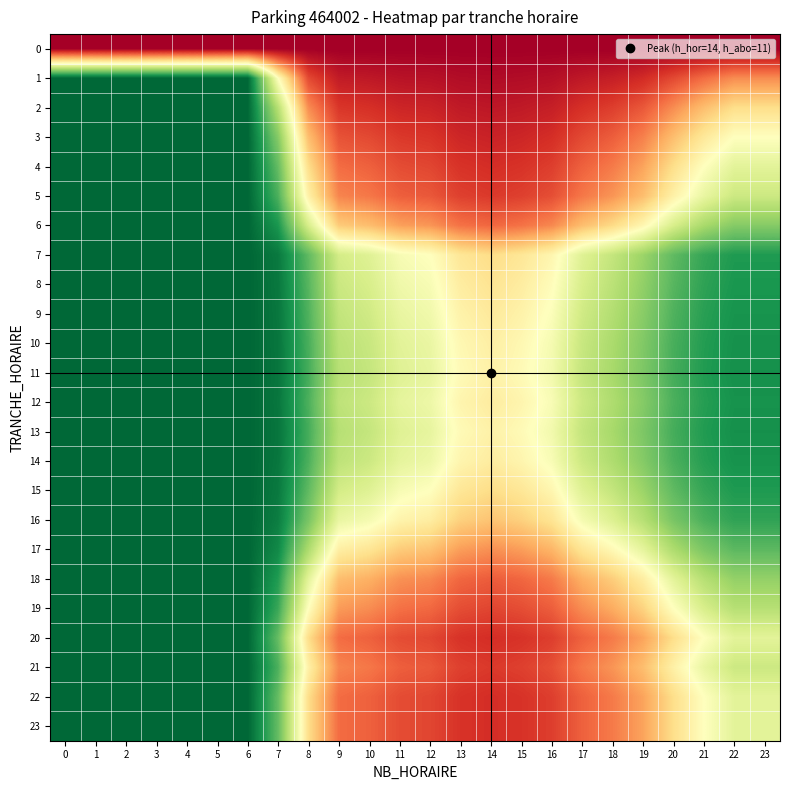

Reading right to left, list all the values displayed in this chart.

0: 23=0.0	22=0.0	21=0.0	20=0.0	19=0.0	18=0.0	17=0.0	16=0.0	15=0.0	14=0.0	13=0.0	12=0.0	11=0.0	10=0.0	9=0.0	8=0.0	7=0.0	6=0.0	5=0.0	4=0.0	3=0.0	2=0.0	1=0.0	0=0.0
1: 23=0.2	22=0.2	21=0.2	20=0.1	19=0.1	18=0.1	17=0.1	16=0.0	15=0.0	14=0.0	13=0.0	12=0.0	11=0.0	10=0.1	9=0.1	8=0.1	7=0.5	6=1.0	5=1.0	4=1.0	3=1.0	2=1.0	1=1.0	0=1.0
2: 23=0.4	22=0.4	21=0.3	20=0.2	19=0.2	18=0.1	17=0.1	16=0.1	15=0.1	14=0.0	13=0.1	12=0.1	11=0.1	10=0.1	9=0.1	8=0.2	7=0.7	6=1.0	5=1.0	4=1.0	3=1.0	2=1.0	1=1.0	0=1.0
3: 23=0.5	22=0.5	21=0.4	20=0.3	19=0.2	18=0.2	17=0.1	16=0.1	15=0.1	14=0.1	13=0.1	12=0.1	11=0.1	10=0.1	9=0.2	8=0.3	7=0.7	6=1.0	5=1.0	4=1.0	3=1.0	2=1.0	1=1.0	0=1.0
4: 23=0.6	22=0.6	21=0.5	20=0.4	19=0.3	18=0.2	17=0.2	16=0.1	15=0.1	14=0.1	13=0.1	12=0.1	11=0.1	10=0.2	9=0.2	8=0.4	7=0.8	6=1.0	5=1.0	4=1.0	3=1.0	2=1.0	1=1.0	0=1.0
5: 23=0.6	22=0.6	21=0.6	20=0.5	19=0.3	18=0.3	17=0.2	16=0.2	15=0.1	14=0.1	13=0.1	12=0.2	11=0.2	10=0.2	9=0.2	8=0.5	7=0.8	6=1.0	5=1.0	4=1.0	3=1.0	2=1.0	1=1.0	0=1.0
6: 23=0.7	22=0.7	21=0.7	20=0.6	19=0.5	18=0.4	17=0.3	16=0.2	15=0.2	14=0.2	13=0.2	12=0.3	11=0.3	10=0.3	9=0.4	8=0.6	7=0.9	6=1.0	5=1.0	4=1.0	3=1.0	2=1.0	1=1.0	0=1.0
7: 23=0.9	22=0.9	21=0.9	20=0.8	19=0.7	18=0.6	17=0.6	16=0.5	15=0.4	14=0.4	13=0.4	12=0.5	11=0.5	10=0.6	9=0.6	8=0.8	7=1.0	6=1.0	5=1.0	4=1.0	3=1.0	2=1.0	1=1.0	0=1.0
8: 23=0.9	22=0.9	21=0.9	20=0.8	19=0.7	18=0.7	17=0.6	16=0.5	15=0.4	14=0.4	13=0.4	12=0.5	11=0.5	10=0.6	9=0.6	8=0.8	7=1.0	6=1.0	5=1.0	4=1.0	3=1.0	2=1.0	1=1.0	0=1.0
9: 23=0.9	22=0.9	21=0.9	20=0.8	19=0.7	18=0.7	17=0.6	16=0.5	15=0.5	14=0.4	13=0.5	12=0.5	11=0.6	10=0.6	9=0.6	8=0.8	7=1.0	6=1.0	5=1.0	4=1.0	3=1.0	2=1.0	1=1.0	0=1.0
10: 23=0.9	22=0.9	21=0.9	20=0.8	19=0.8	18=0.7	17=0.6	16=0.5	15=0.5	14=0.4	13=0.5	12=0.6	11=0.6	10=0.6	9=0.7	8=0.8	7=1.0	6=1.0	5=1.0	4=1.0	3=1.0	2=1.0	1=1.0	0=1.0
11: 23=0.9	22=0.9	21=0.9	20=0.8	19=0.8	18=0.7	17=0.6	16=0.5	15=0.5	14=0.5	13=0.5	12=0.6	11=0.6	10=0.6	9=0.7	8=0.8	7=1.0	6=1.0	5=1.0	4=1.0	3=1.0	2=1.0	1=1.0	0=1.0
12: 23=0.9	22=0.9	21=0.9	20=0.8	19=0.7	18=0.7	17=0.6	16=0.5	15=0.5	14=0.4	13=0.5	12=0.5	11=0.6	10=0.6	9=0.7	8=0.8	7=1.0	6=1.0	5=1.0	4=1.0	3=1.0	2=1.0	1=1.0	0=1.0
13: 23=0.9	22=0.9	21=0.9	20=0.8	19=0.8	18=0.7	17=0.6	16=0.5	15=0.5	14=0.5	13=0.5	12=0.6	11=0.6	10=0.6	9=0.7	8=0.8	7=1.0	6=1.0	5=1.0	4=1.0	3=1.0	2=1.0	1=1.0	0=1.0
14: 23=0.9	22=0.9	21=0.9	20=0.8	19=0.7	18=0.7	17=0.6	16=0.5	15=0.5	14=0.4	13=0.5	12=0.5	11=0.6	10=0.6	9=0.7	8=0.8	7=1.0	6=1.0	5=1.0	4=1.0	3=1.0	2=1.0	1=1.0	0=1.0
15: 23=0.9	22=0.9	21=0.9	20=0.8	19=0.7	18=0.6	17=0.6	16=0.5	15=0.4	14=0.4	13=0.4	12=0.5	11=0.5	10=0.6	9=0.6	8=0.8	7=1.0	6=1.0	5=1.0	4=1.0	3=1.0	2=1.0	1=1.0	0=1.0
16: 23=0.9	22=0.9	21=0.8	20=0.8	19=0.7	18=0.6	17=0.5	16=0.4	15=0.4	14=0.3	13=0.4	12=0.4	11=0.5	10=0.5	9=0.6	8=0.8	7=1.0	6=1.0	5=1.0	4=1.0	3=1.0	2=1.0	1=1.0	0=1.0
17: 23=0.8	22=0.8	21=0.8	20=0.7	19=0.6	18=0.5	17=0.4	16=0.3	15=0.3	14=0.3	13=0.3	12=0.3	11=0.4	10=0.4	9=0.4	8=0.7	7=0.9	6=1.0	5=1.0	4=1.0	3=1.0	2=1.0	1=1.0	0=1.0
18: 23=0.7	22=0.7	21=0.7	20=0.6	19=0.4	18=0.4	17=0.3	16=0.2	15=0.2	14=0.2	13=0.2	12=0.2	11=0.3	10=0.3	9=0.3	8=0.6	7=0.9	6=1.0	5=1.0	4=1.0	3=1.0	2=1.0	1=1.0	0=1.0
19: 23=0.7	22=0.7	21=0.6	20=0.5	19=0.4	18=0.3	17=0.2	16=0.2	15=0.1	14=0.1	13=0.1	12=0.2	11=0.2	10=0.2	9=0.3	8=0.5	7=0.9	6=1.0	5=1.0	4=1.0	3=1.0	2=1.0	1=1.0	0=1.0
20: 23=0.6	22=0.6	21=0.5	20=0.4	19=0.3	18=0.2	17=0.2	16=0.1	15=0.1	14=0.1	13=0.1	12=0.1	11=0.1	10=0.2	9=0.2	8=0.4	7=0.8	6=1.0	5=1.0	4=1.0	3=1.0	2=1.0	1=1.0	0=1.0
21: 23=0.6	22=0.6	21=0.6	20=0.5	19=0.3	18=0.3	17=0.2	16=0.2	15=0.1	14=0.1	13=0.1	12=0.2	11=0.2	10=0.2	9=0.2	8=0.5	7=0.8	6=1.0	5=1.0	4=1.0	3=1.0	2=1.0	1=1.0	0=1.0
22: 23=0.6	22=0.6	21=0.5	20=0.4	19=0.3	18=0.2	17=0.2	16=0.1	15=0.1	14=0.1	13=0.1	12=0.1	11=0.1	10=0.2	9=0.2	8=0.4	7=0.8	6=1.0	5=1.0	4=1.0	3=1.0	2=1.0	1=1.0	0=1.0
23: 23=0.6	22=0.6	21=0.5	20=0.4	19=0.3	18=0.2	17=0.2	16=0.1	15=0.1	14=0.1	13=0.1	12=0.1	11=0.1	10=0.2	9=0.2	8=0.4	7=0.8	6=1.0	5=1.0	4=1.0	3=1.0	2=1.0	1=1.0	0=1.0